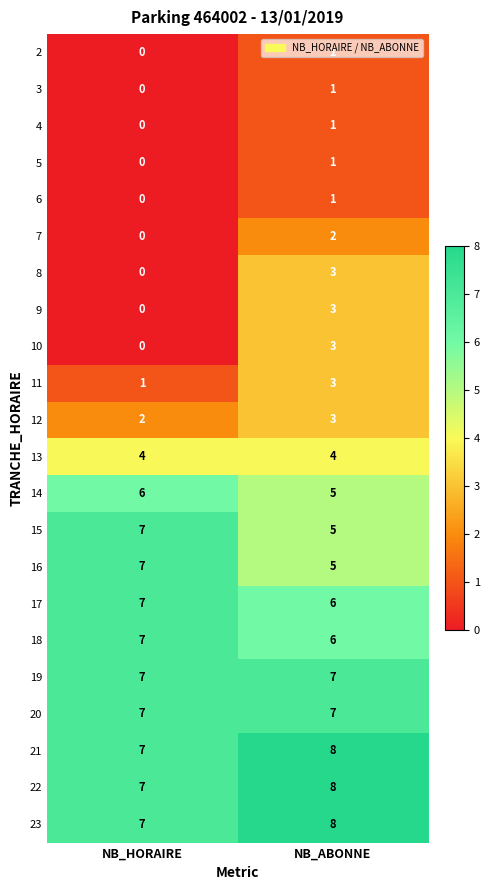

At how many categories does at least one series exceed 4?

2